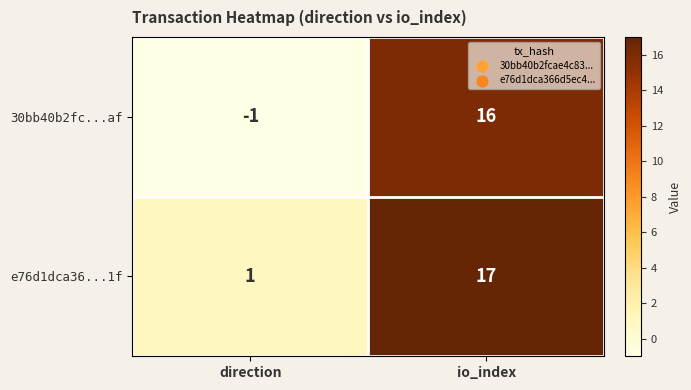

How many categories are shown in the chart?

2